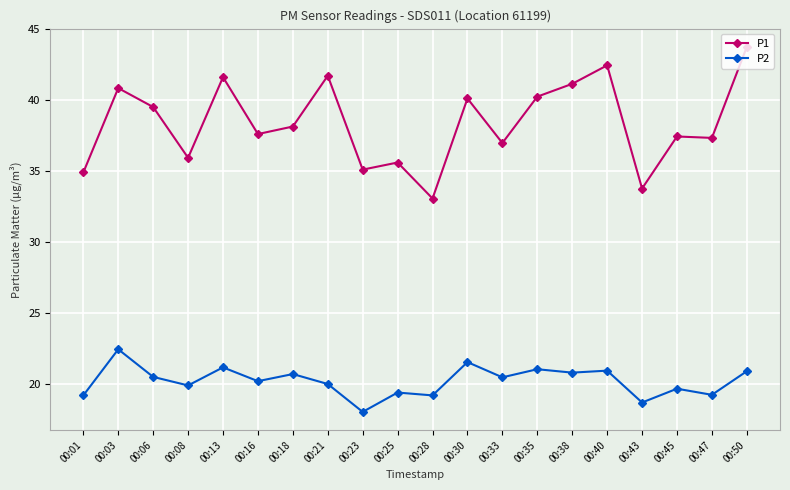

What are all the series names shown in the legend?

P1, P2